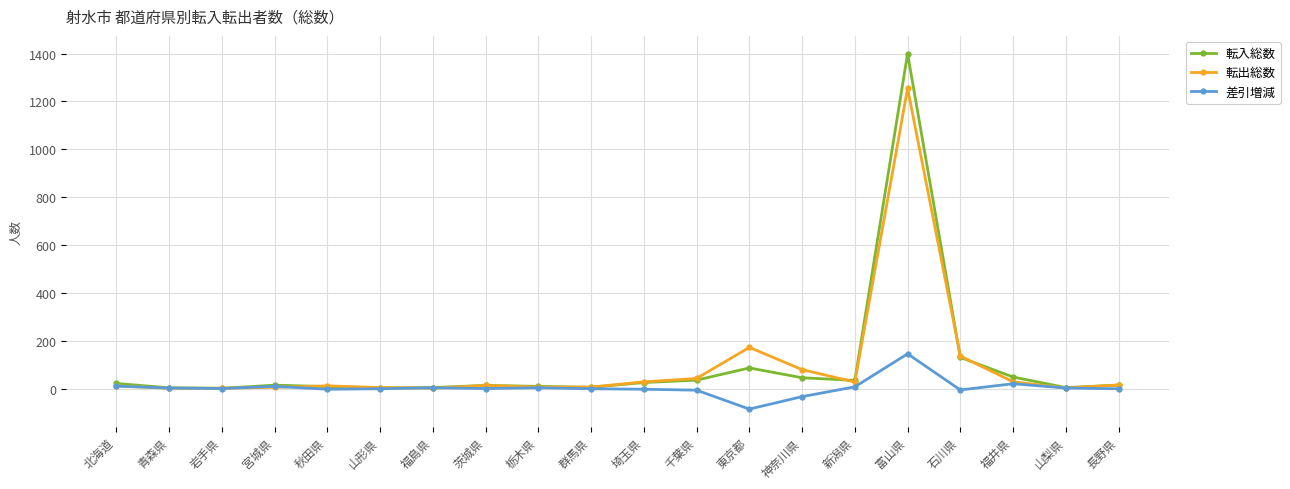

How many series are shown in this chart?

3